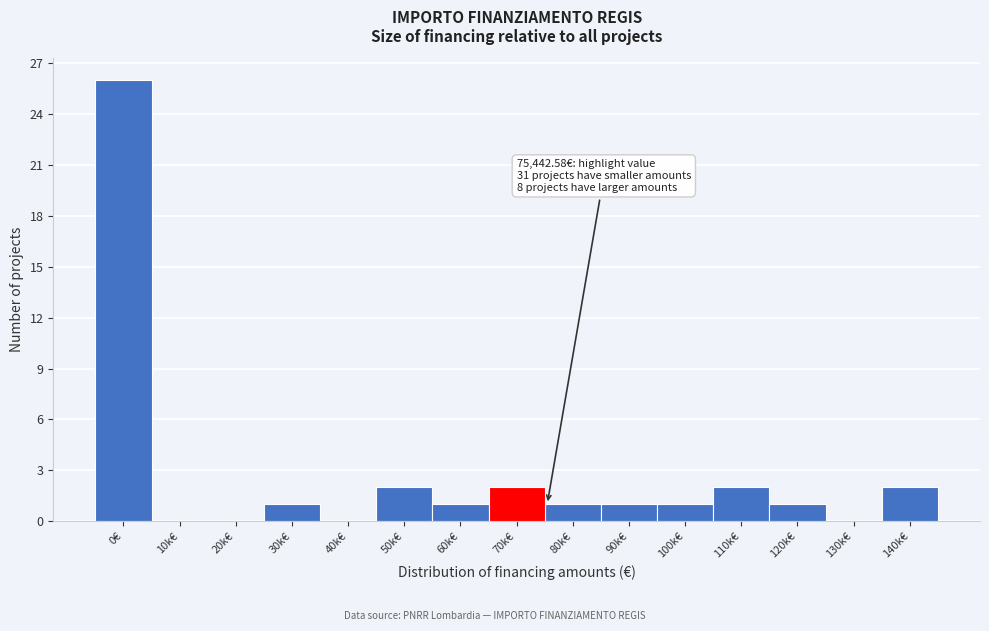

Reading left to right, what are all the values shown in this chart?

0€=26	10k€=0	20k€=0	30k€=1	40k€=0	50k€=2	60k€=1	70k€=2	80k€=1	90k€=1	100k€=1	110k€=2	120k€=1	130k€=0	140k€=2